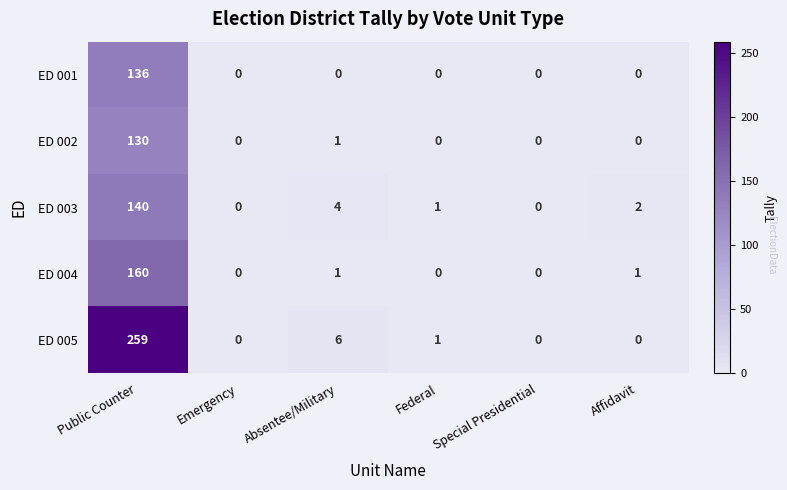

Which series has the largest range (max minus min)?

ED 005